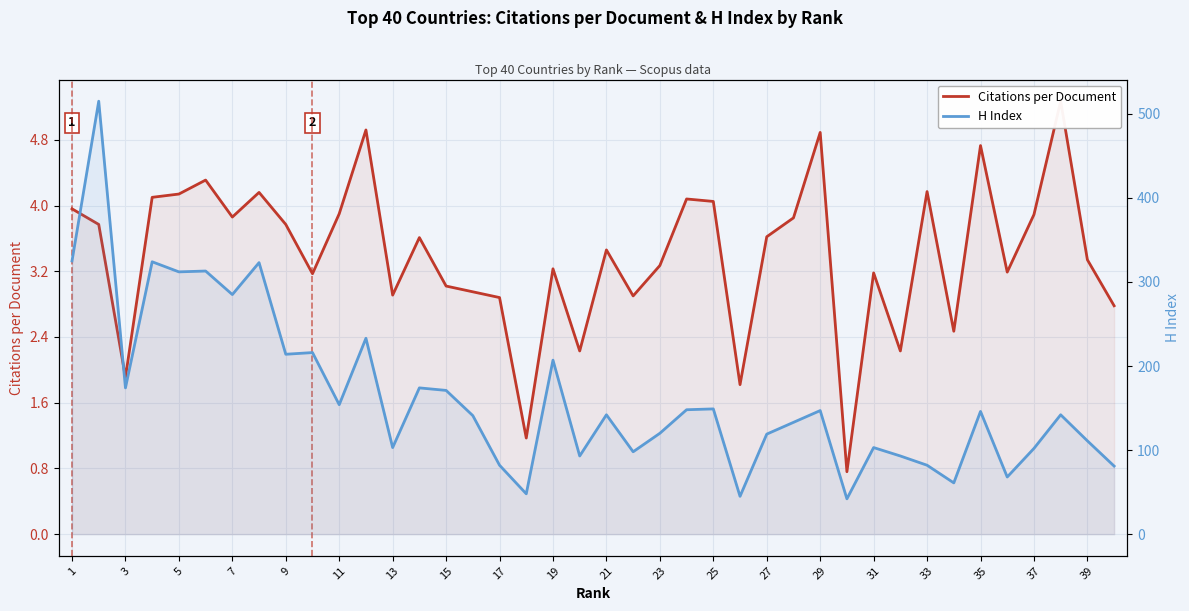

Is it true that H Index equals 121.2 at 17?

False